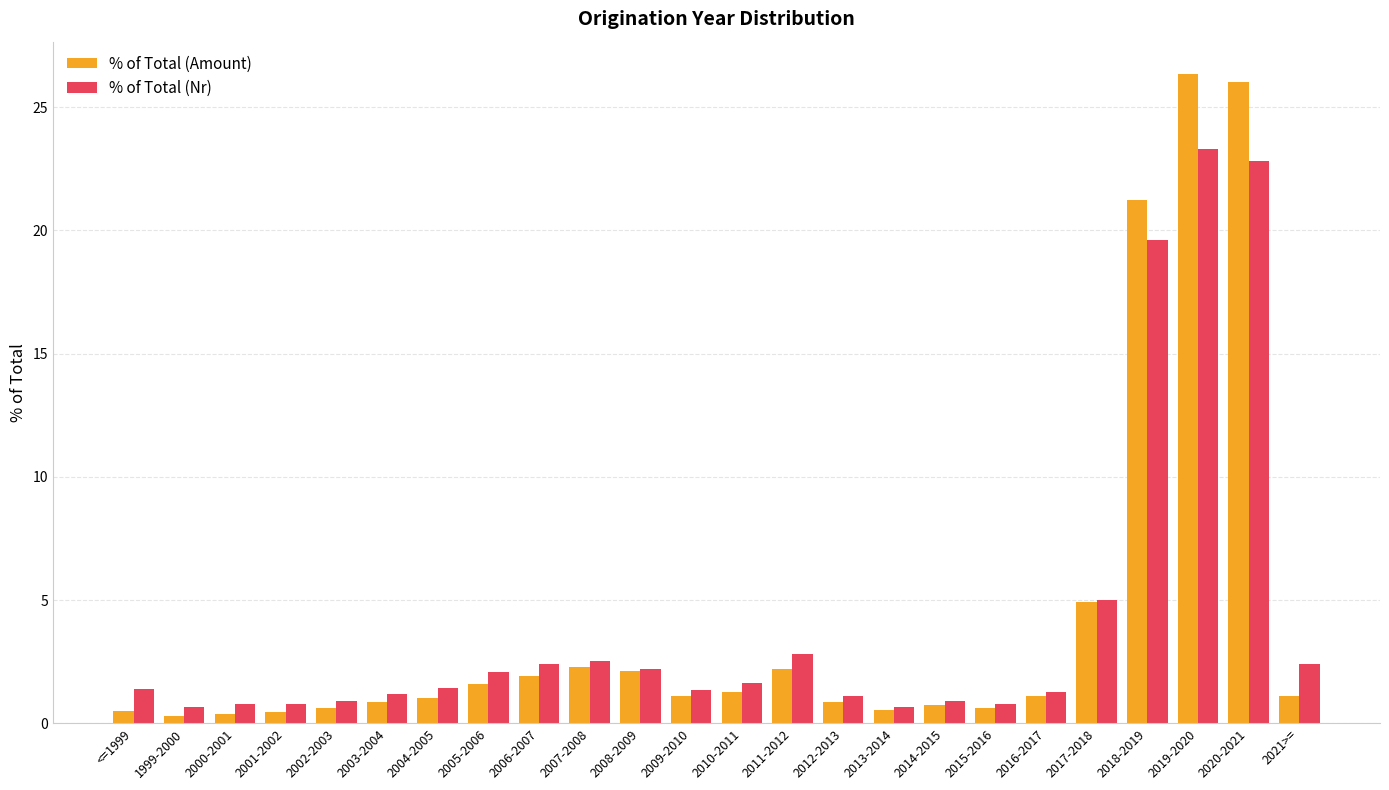

What is the difference between the maximum and minimum values in the % of Total (Amount) series?

26.1